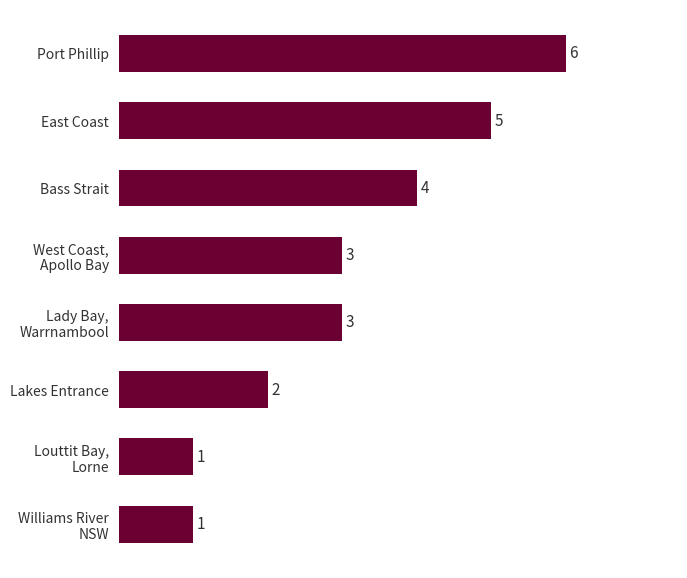

Approximately how many times larger is the value at Lady Bay, Warrnambool compared to Bass Strait?

0.8